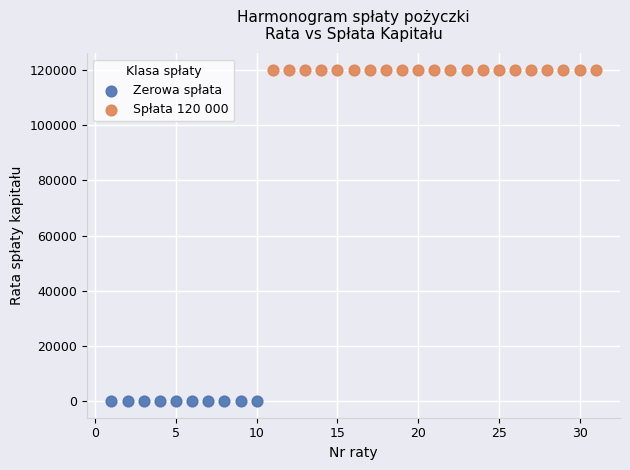

Which series contains the highest Y value?

Spłata 120 000